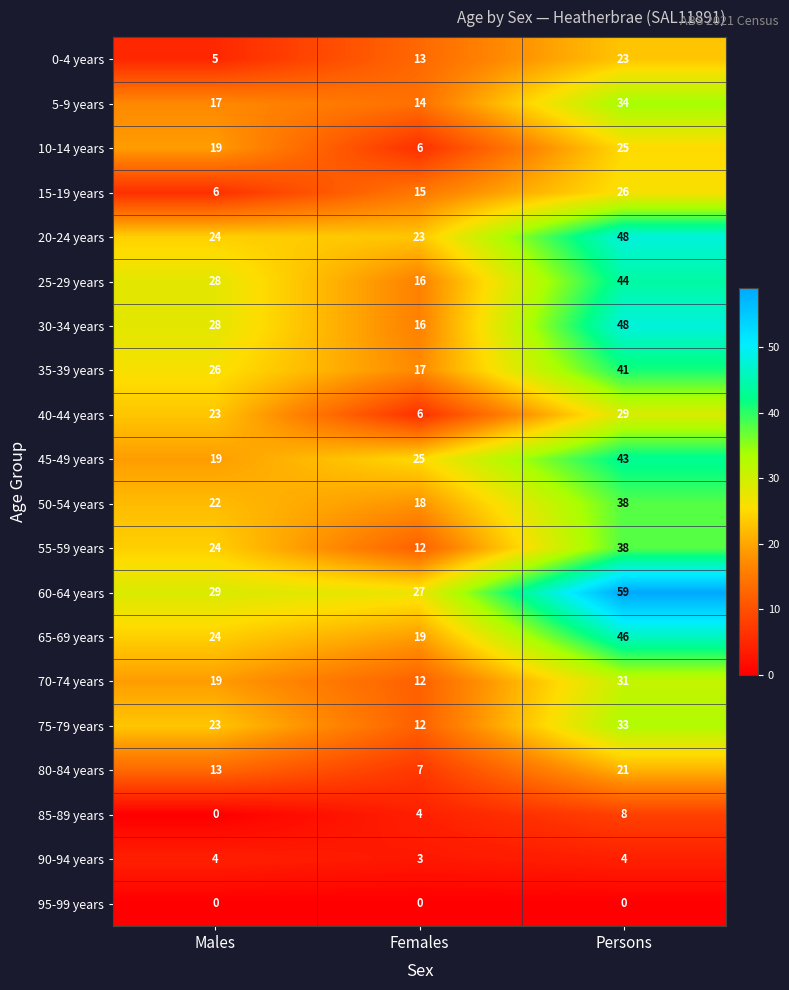

Which series changed the most between Males and Persons?

60-64 years